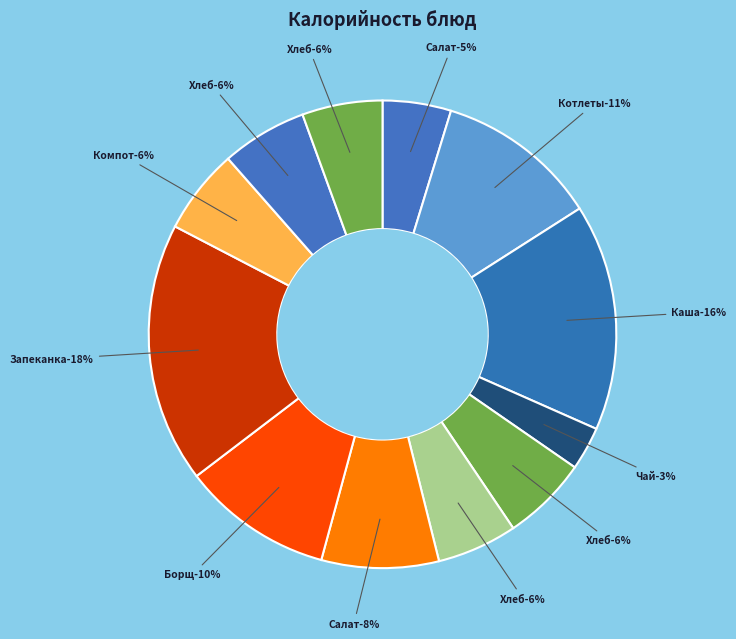

To the nearest percent, what is the difference between the Котлеты домашние запеченные and Хлеб пшеничный (завтрак) slice percentages?

5%